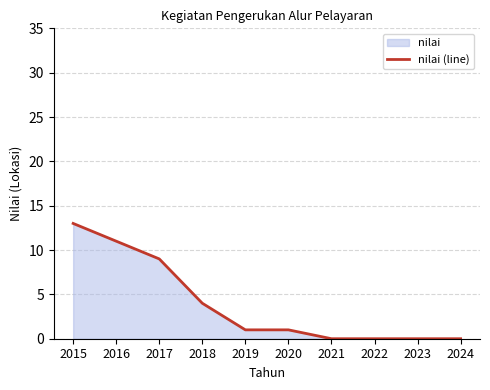

True or false: the data has more than 2 interior local peaks.

False